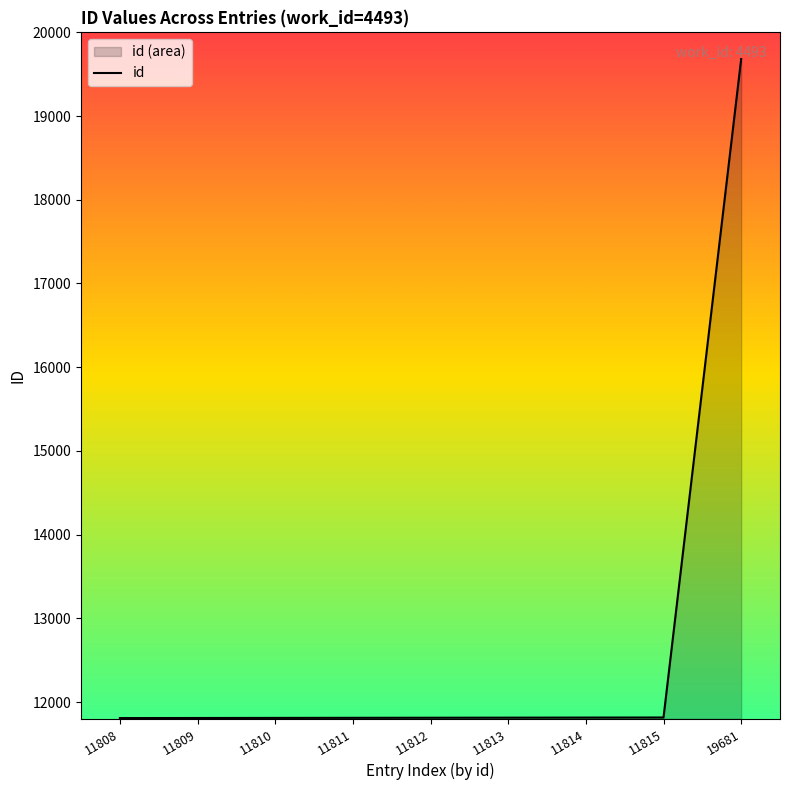

Which category has the highest value across all series?

19681